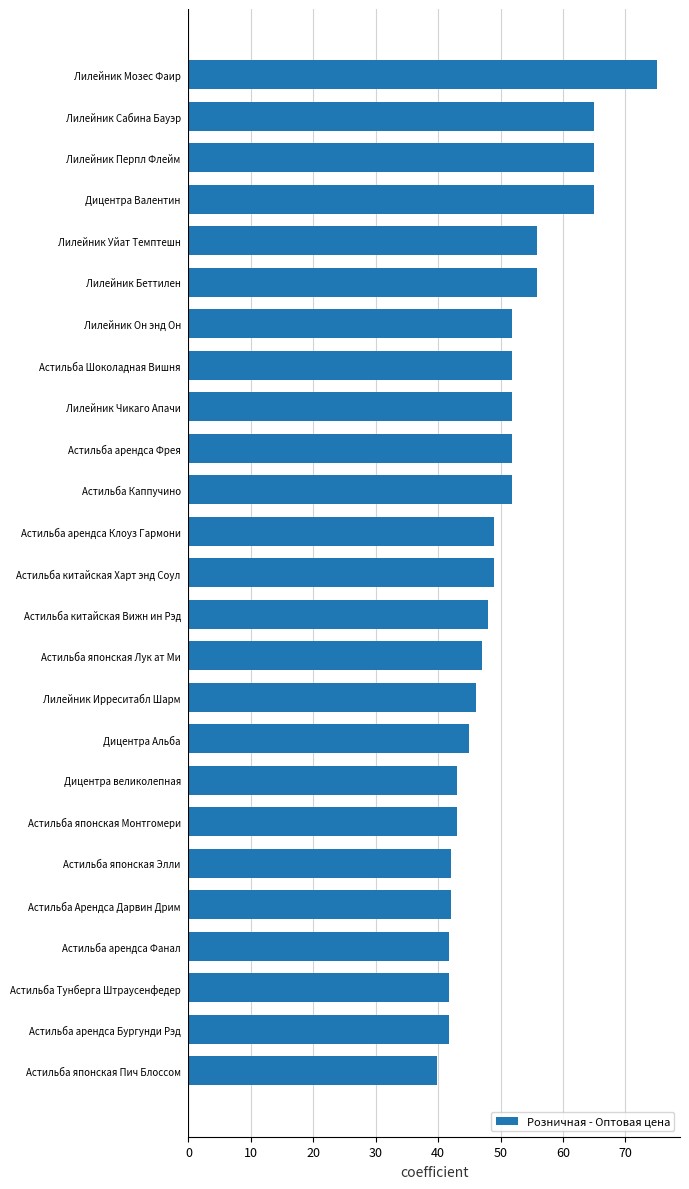

What is the ratio of the value at Астильба Каппучино to the value at Лилейник Перпл Флейм?

0.8